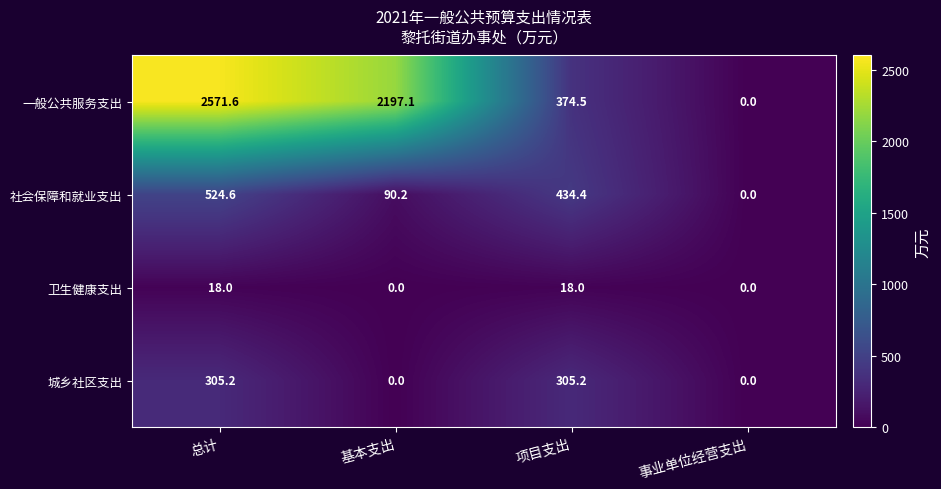

What is the difference between the 卫生健康支出 values at 总计 and 基本支出?

18.0